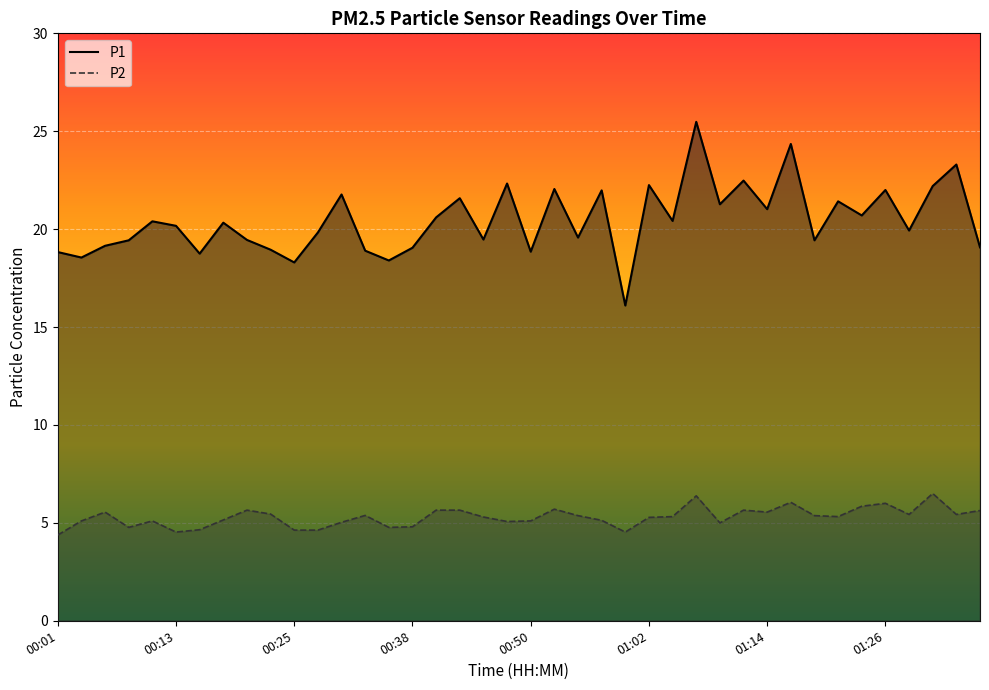

Reading left to right, extract all data points from this chart.

P1: 00:01=18.8	00:04=18.6	00:06=19.1	00:08=19.4	00:11=20.4	00:13=20.2	00:16=18.8	00:18=20.3	00:21=19.4	00:23=18.9	00:25=18.3	00:28=19.8	00:30=21.8	00:33=18.9	00:35=18.4	00:38=19.1	00:40=20.6	00:42=21.6	00:45=19.5	00:47=22.3	00:50=18.9	00:52=22.1	00:54=19.6	00:57=22.0	00:59=16.1	01:02=22.2	01:04=20.4	01:07=25.5	01:09=21.3	01:11=22.5	01:14=21.0	01:16=24.4	01:19=19.4	01:21=21.4	01:24=20.7	01:26=22.0	01:28=19.9	01:31=22.2	01:33=23.3	01:36=19.1
P2: 00:01=4.4	00:04=5.1	00:06=5.5	00:08=4.8	00:11=5.1	00:13=4.5	00:16=4.7	00:18=5.2	00:21=5.7	00:23=5.5	00:25=4.6	00:28=4.6	00:30=5.0	00:33=5.4	00:35=4.8	00:38=4.8	00:40=5.7	00:42=5.7	00:45=5.3	00:47=5.1	00:50=5.1	00:52=5.7	00:54=5.4	00:57=5.1	00:59=4.5	01:02=5.3	01:04=5.3	01:07=6.4	01:09=5.0	01:11=5.7	01:14=5.5	01:16=6.0	01:19=5.4	01:21=5.3	01:24=5.8	01:26=6.0	01:28=5.4	01:31=6.5	01:33=5.4	01:36=5.6